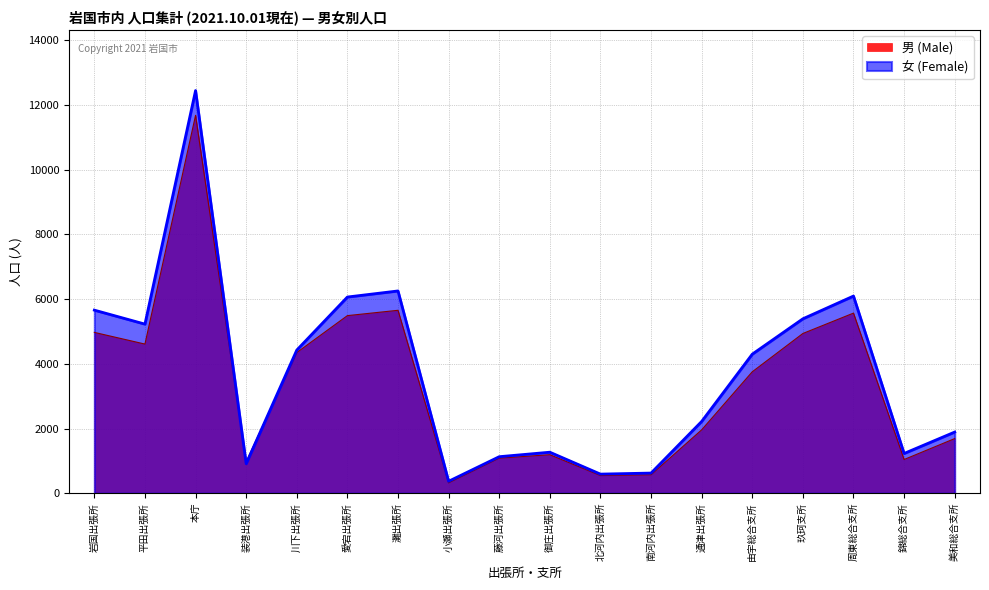

Does the chart display data point markers on the line(s)?

No